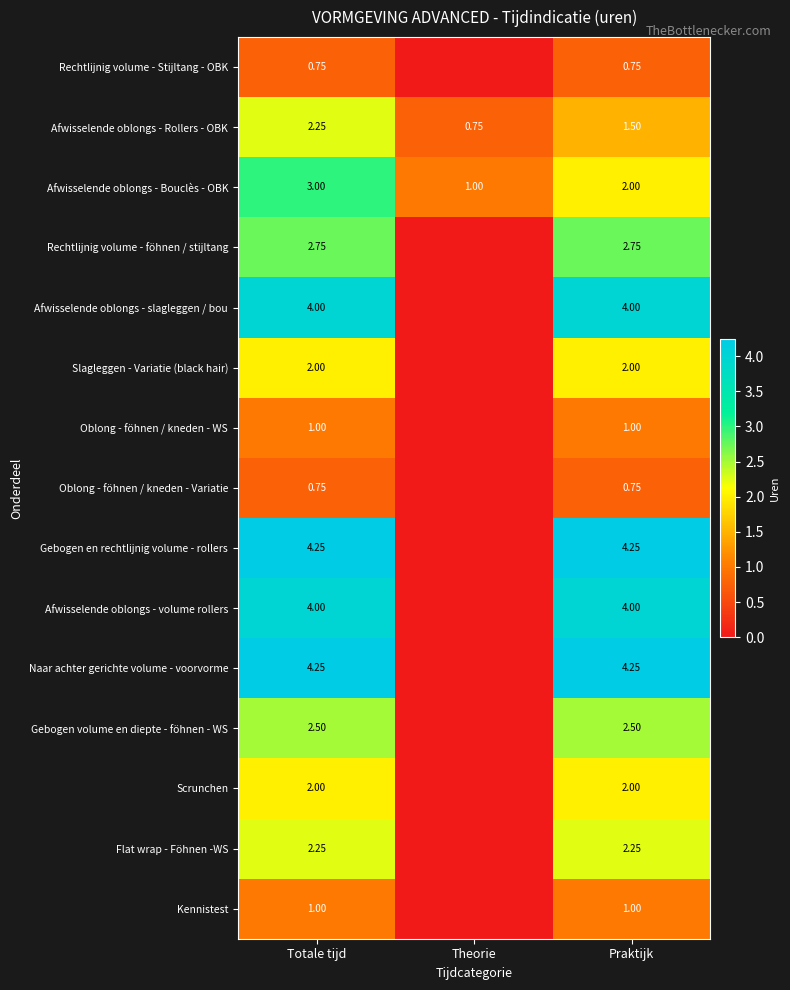

Is the value of Afwisselende oblongs - volume rollers at Totale tijd greater than the value of Rechtlijnig volume - Stijltang - OBK at Praktijk?

Yes